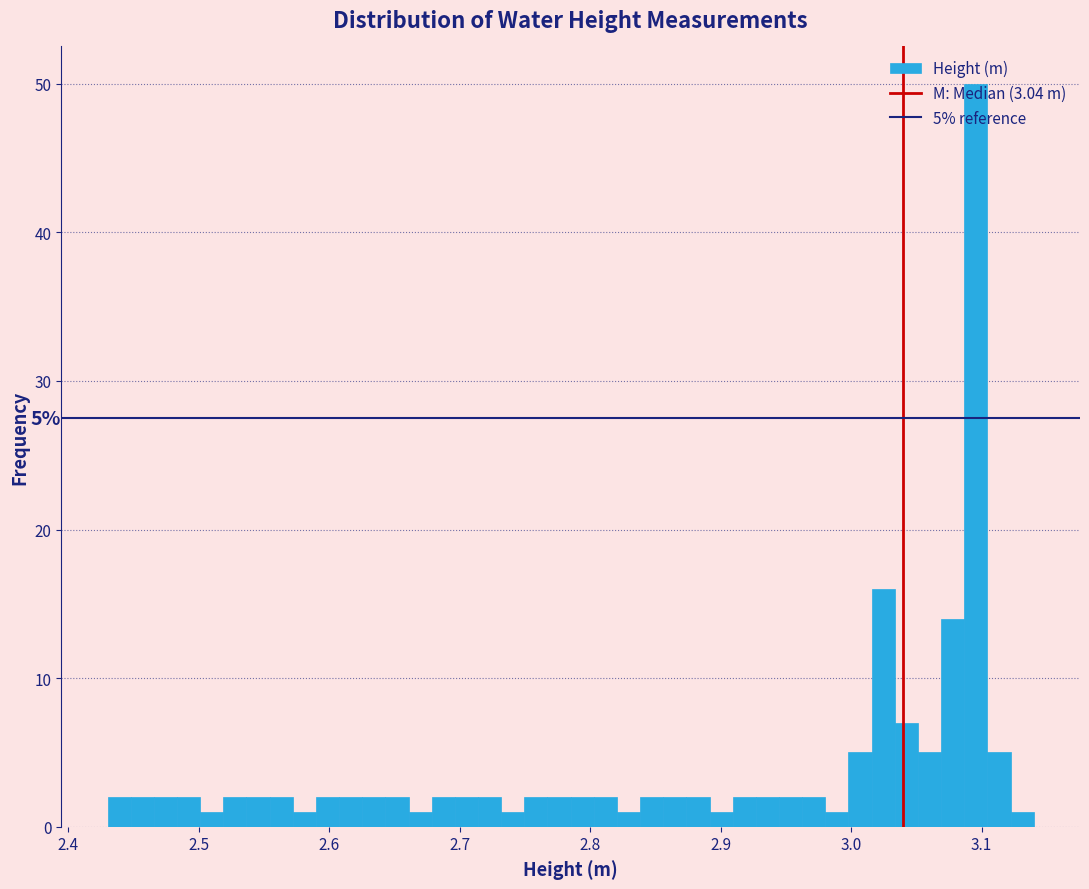

Read against the x-axis, roughly where is the centre of the tallest bar?

3.10